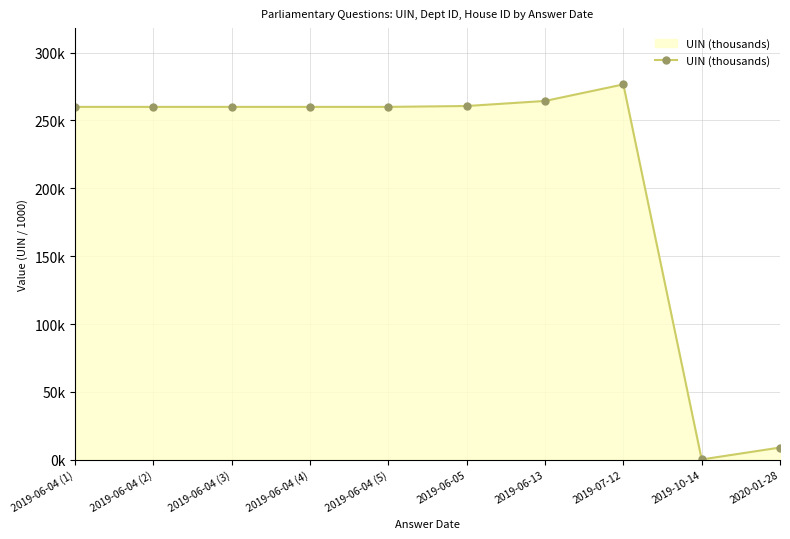

What is the maximum value shown in the chart?

276.5